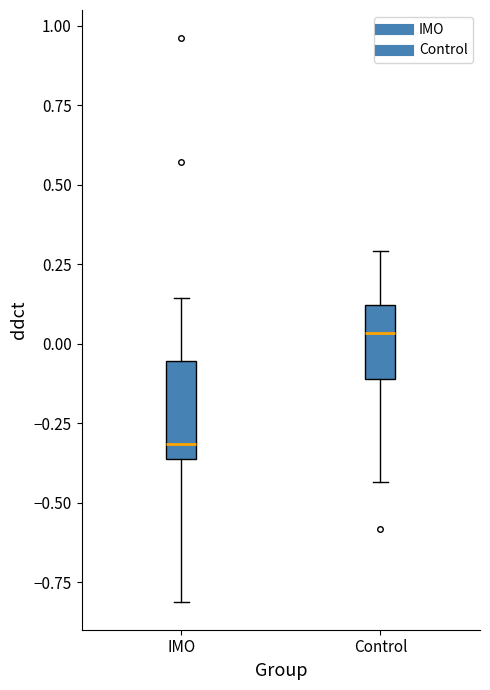

Reading left to right, transcribe this box plot: for each box, give where its median line is, the range the box spans, and where its two whiskers end, as read against the y-axis. The values are not printed on the chart, so give them approximately, as read against the axis.

IMO: median -0.30, box -0.35 to -0.05, whiskers -0.80 to 0.15
Control: median 0.05, box -0.10 to 0.10, whiskers -0.45 to 0.30